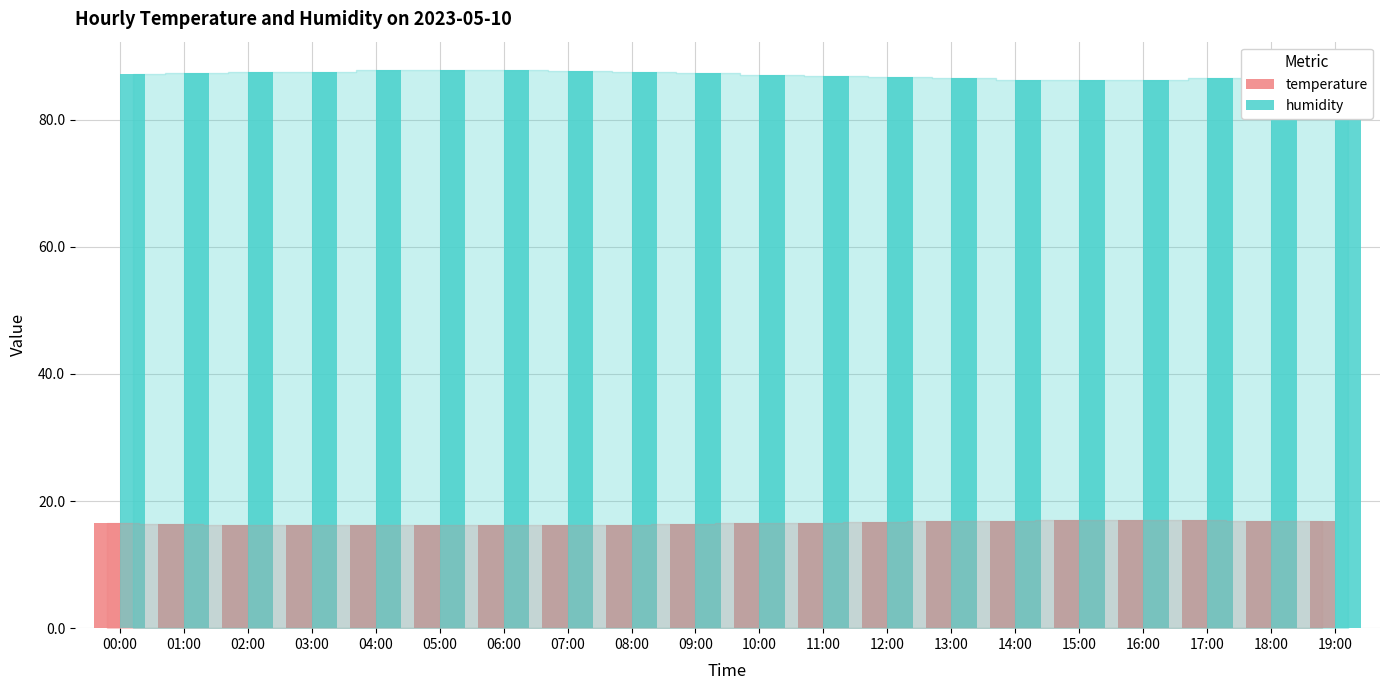

The value of humidity at 14:00 is 86.3. True or false?

True